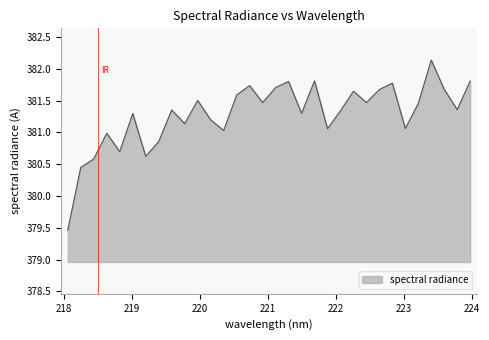

What is the difference between the maximum and minimum values?

2.7